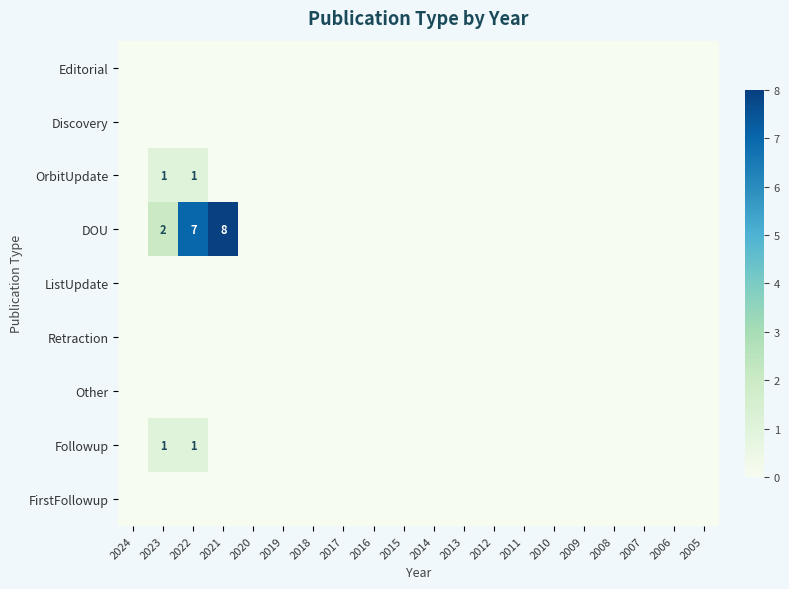

The OrbitUpdate series shows 1 at 2023. True or false?

True